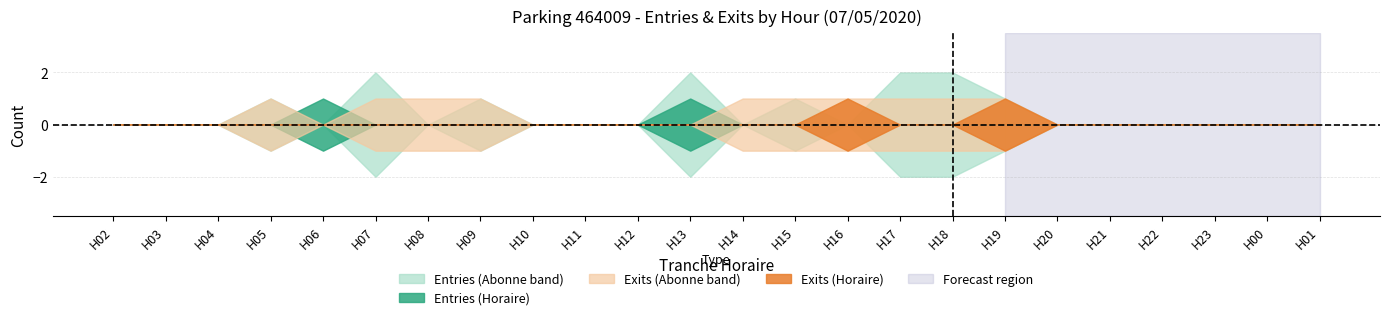

Which series changed the most between 8 and 20?

SORTIES_NB_ABONNE